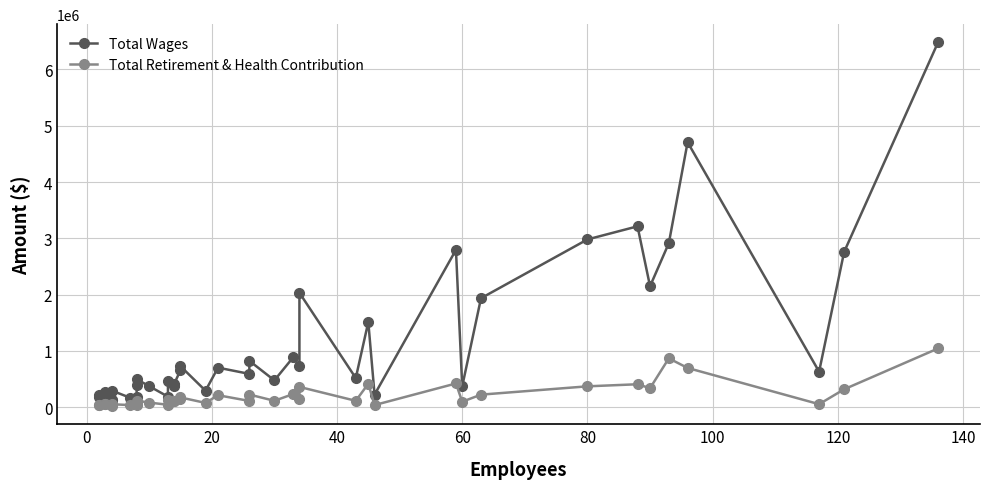

True or false: Total Retirement & Health Contribution has a value of 62947 at 80.

False